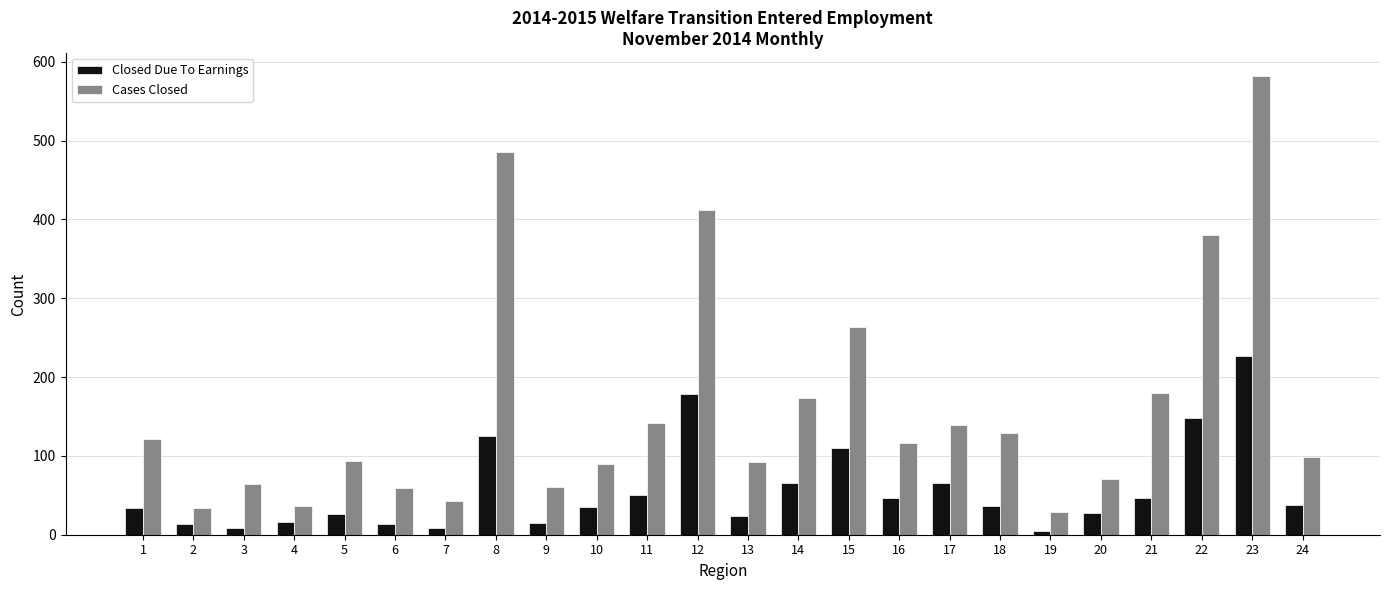

What is the difference between the highest and lowest values at 18?

92